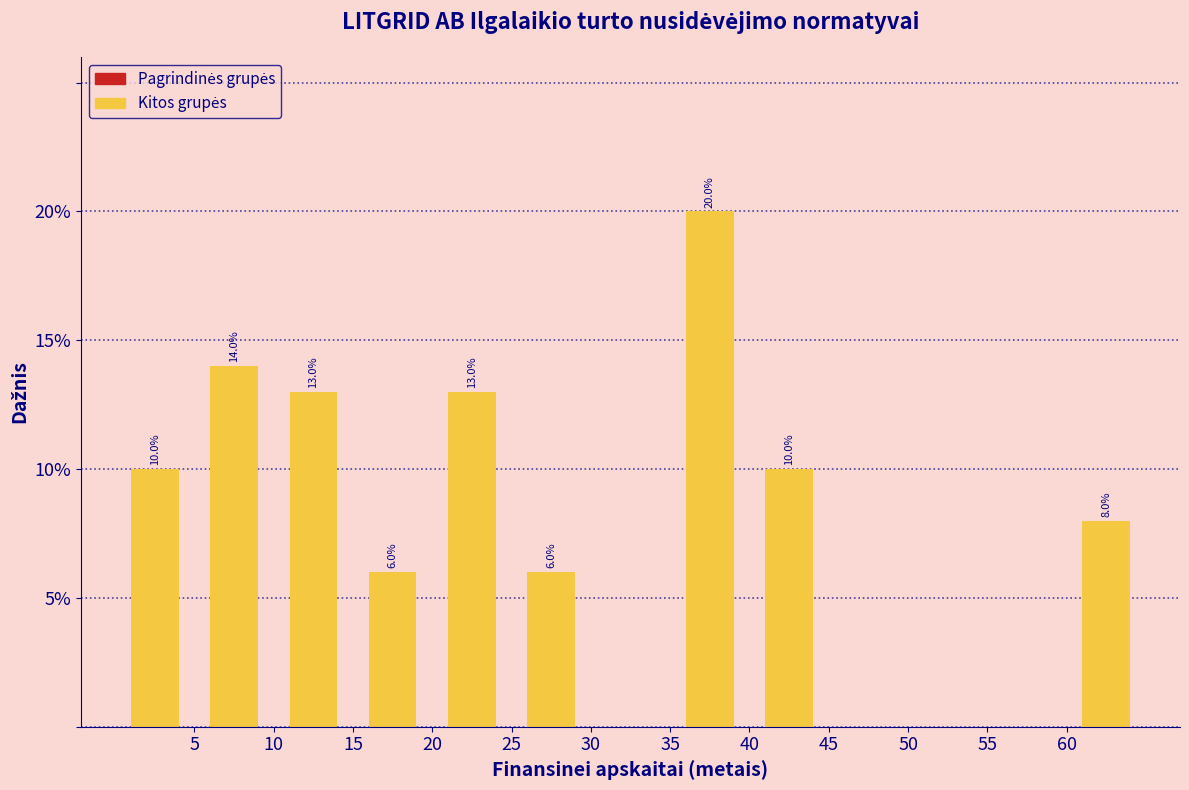

Which range on the x-axis has the tallest bar?

35 to 40